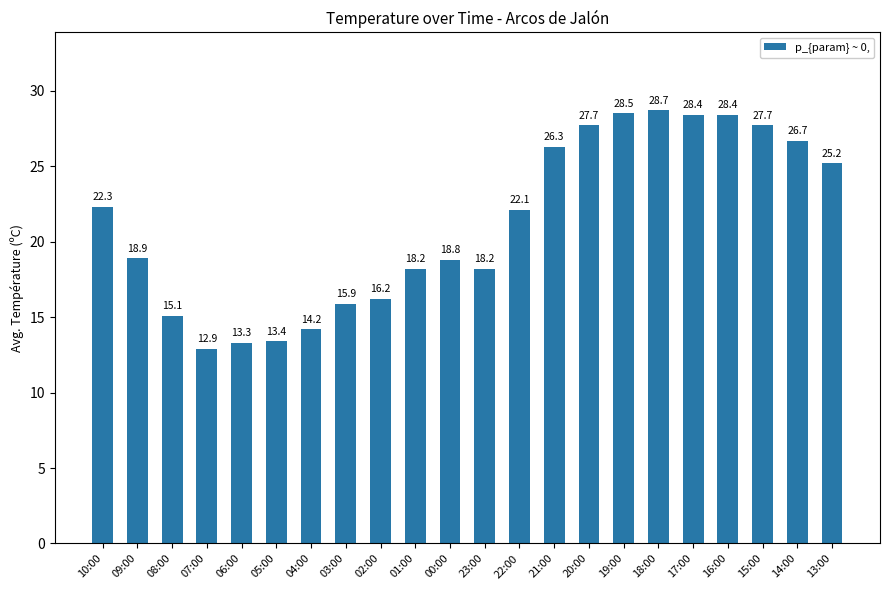

What is the sum of all values?

467.1